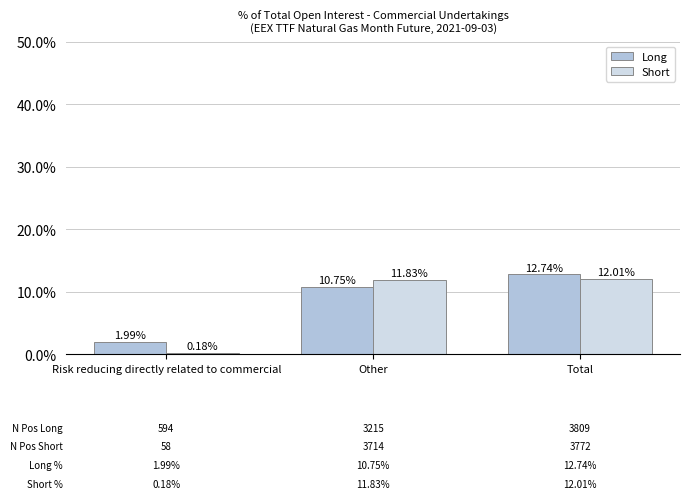

How many data points in Long are less than 10?

1